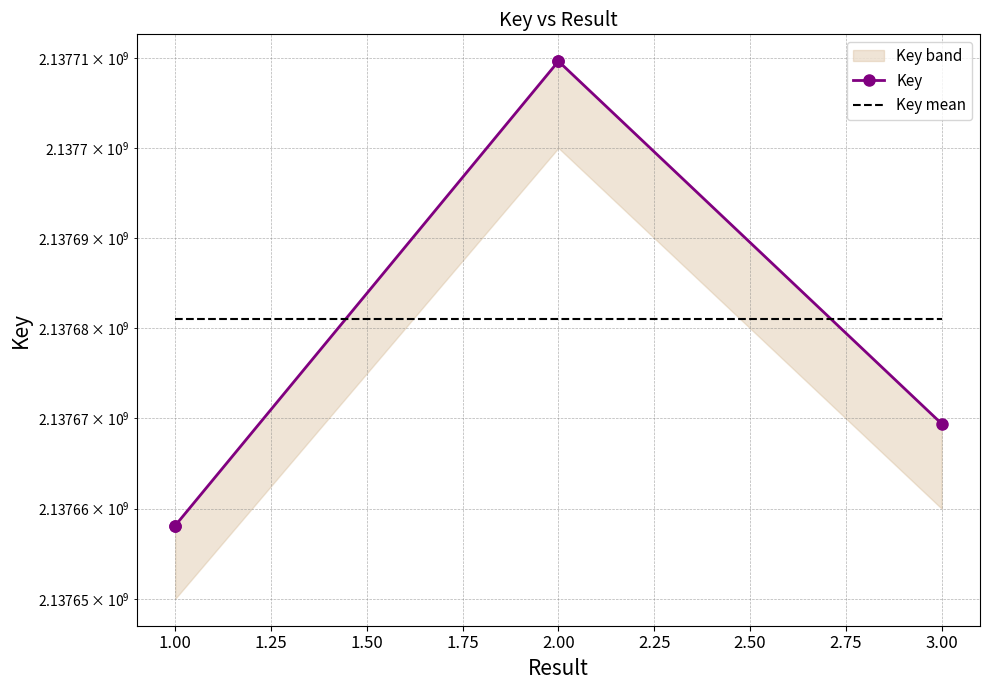

How many lines are shown in the chart?

2